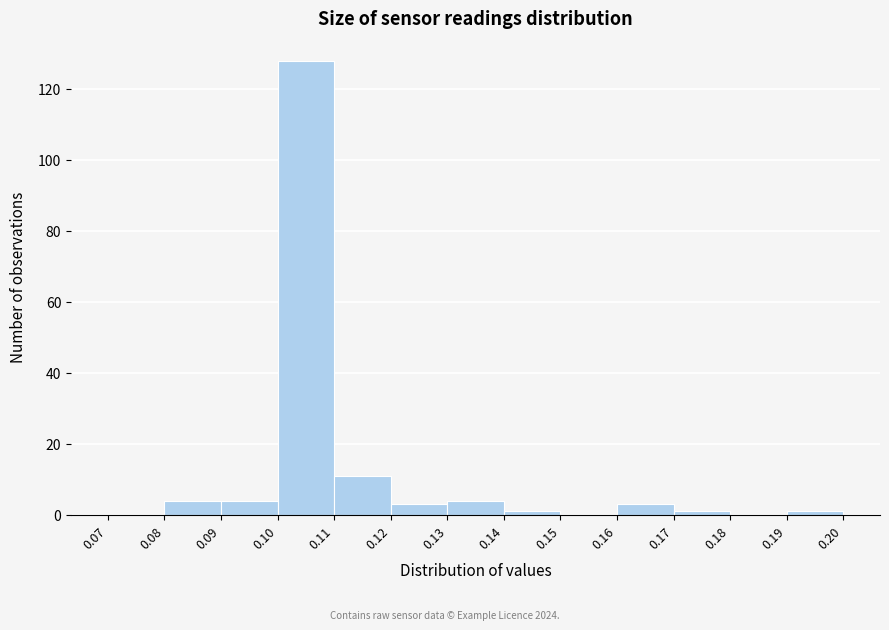

Over which range of the x-axis is the bar tallest?

0.10 to 0.11